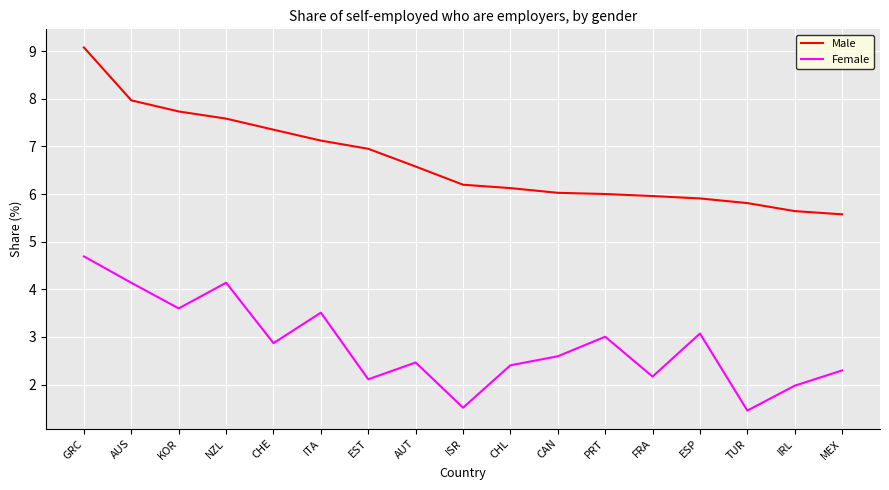

Reading left to right, list all the values displayed in this chart.

Male: 9.1	8.0	7.7	7.6	7.4	7.1	7.0	6.6	6.2	6.1	6.0	6.0	6.0	5.9	5.8	5.6	5.6
Female: 4.7	4.1	3.6	4.1	2.9	3.5	2.1	2.5	1.5	2.4	2.6	3.0	2.2	3.1	1.5	2.0	2.3